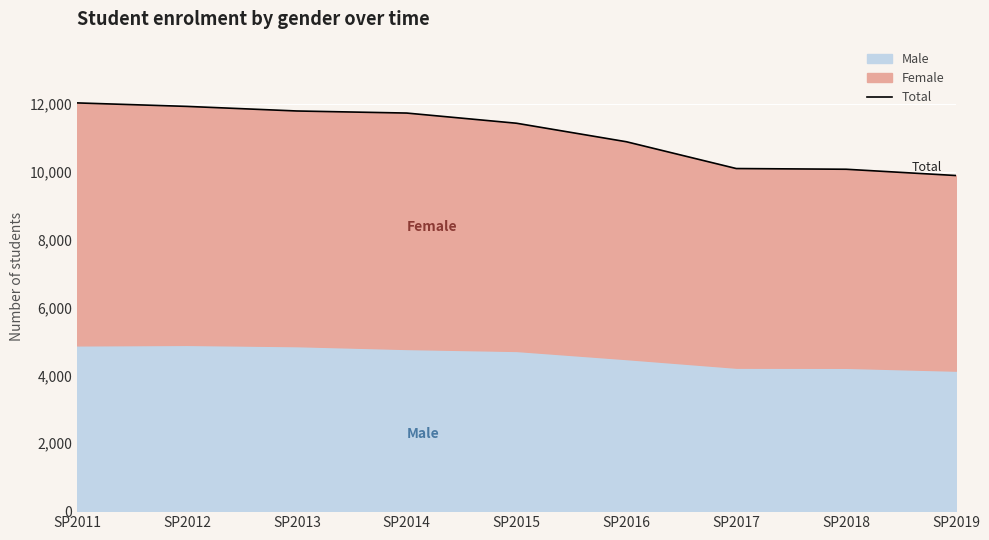

Reading left to right, extract all data points from this chart.

12023	11920	11785	11724	11424	10879	10090	10069	9884